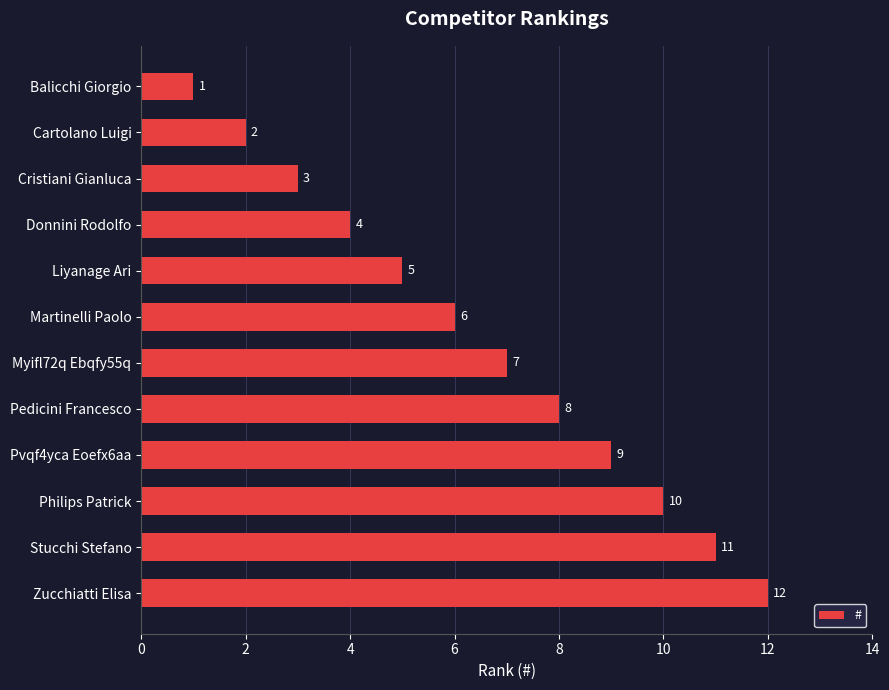

How many distinct data groups are displayed?

1